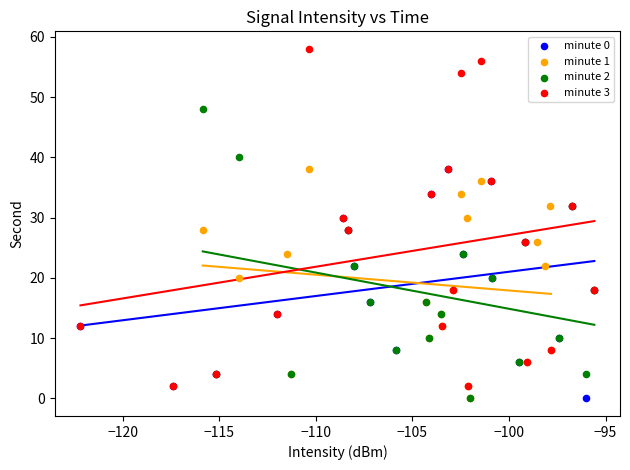

Which series has the widest spread of Y values?

minute 3